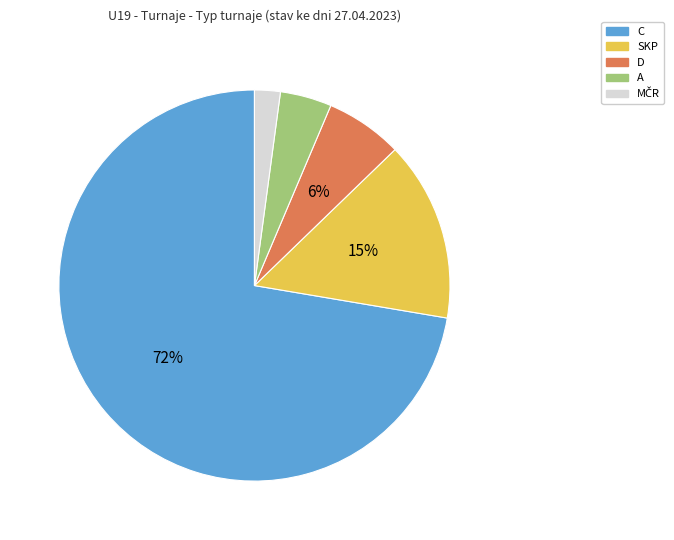

Which category has the biggest portion of the pie?

C